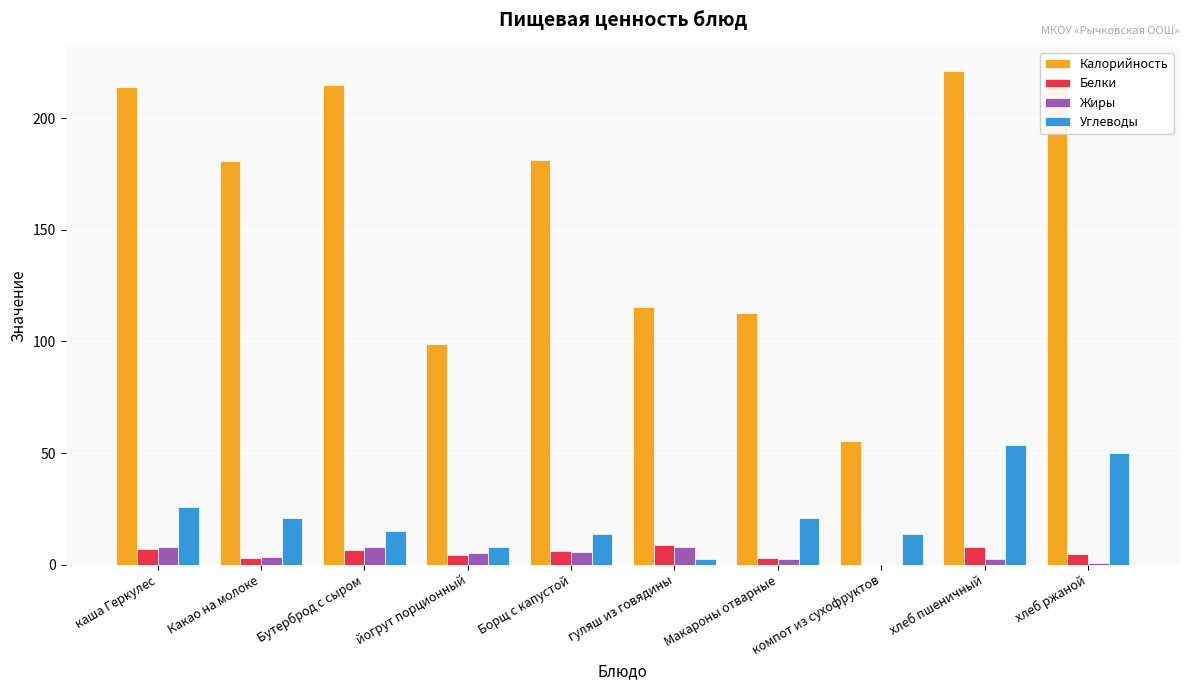

What is the sum of all Калорийность values?

1608.4